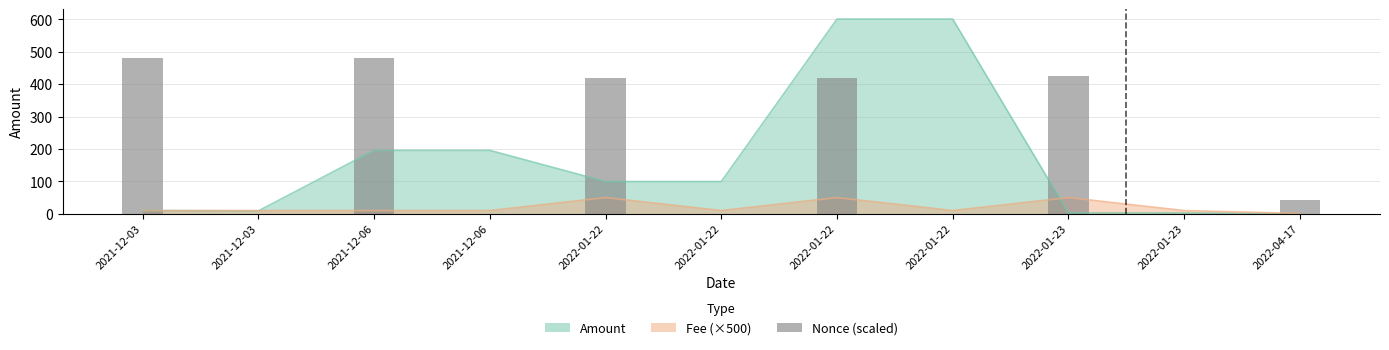

What is the sum of the values at 2022-01-22 and 2022-01-22?

419.7